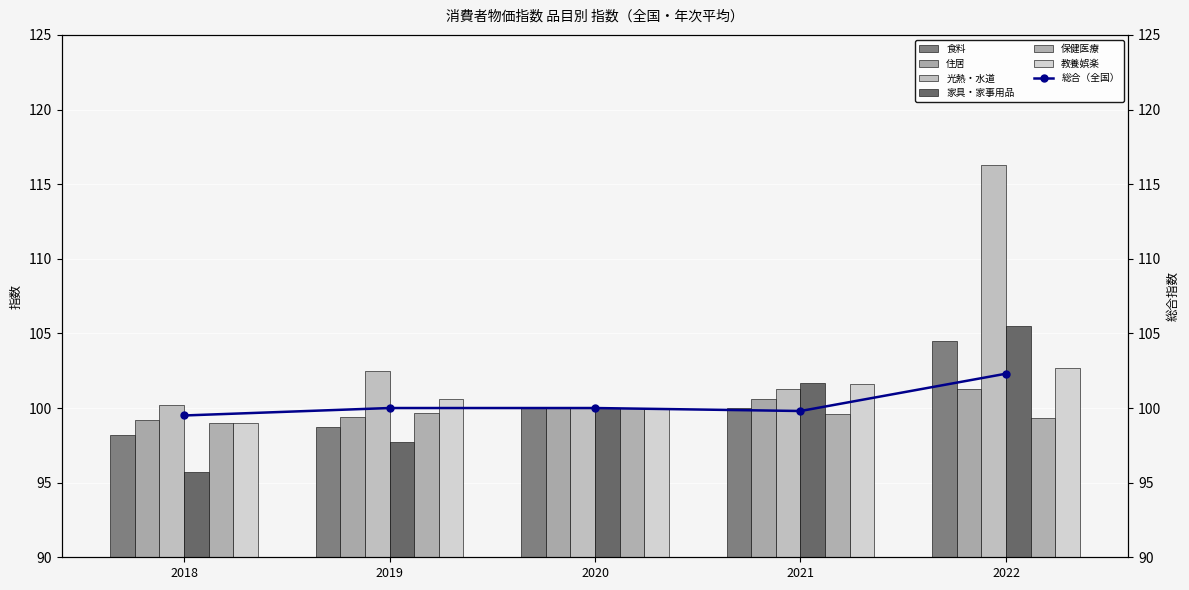

How many bars are there in each group?

6